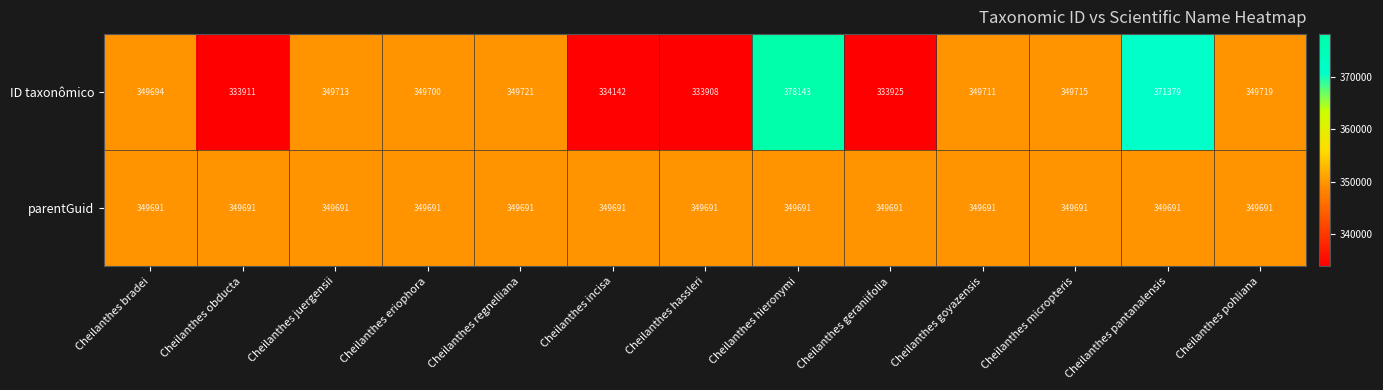

At Cheilanthes pantanalensis, list the series in order from largest to smallest.

ID taxonômico, parentGuid